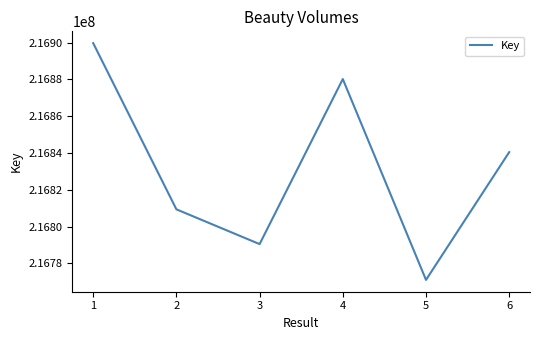

How many lines are shown in the chart?

1